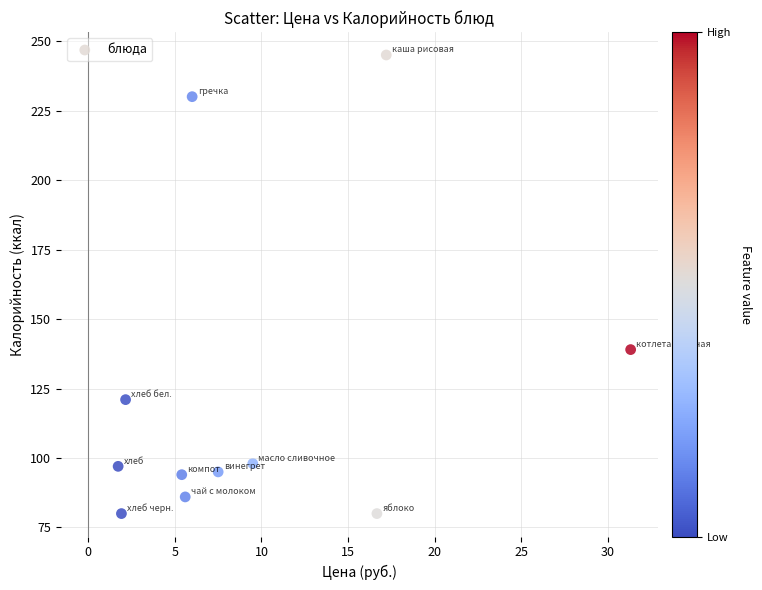

What is the average Y value?

124